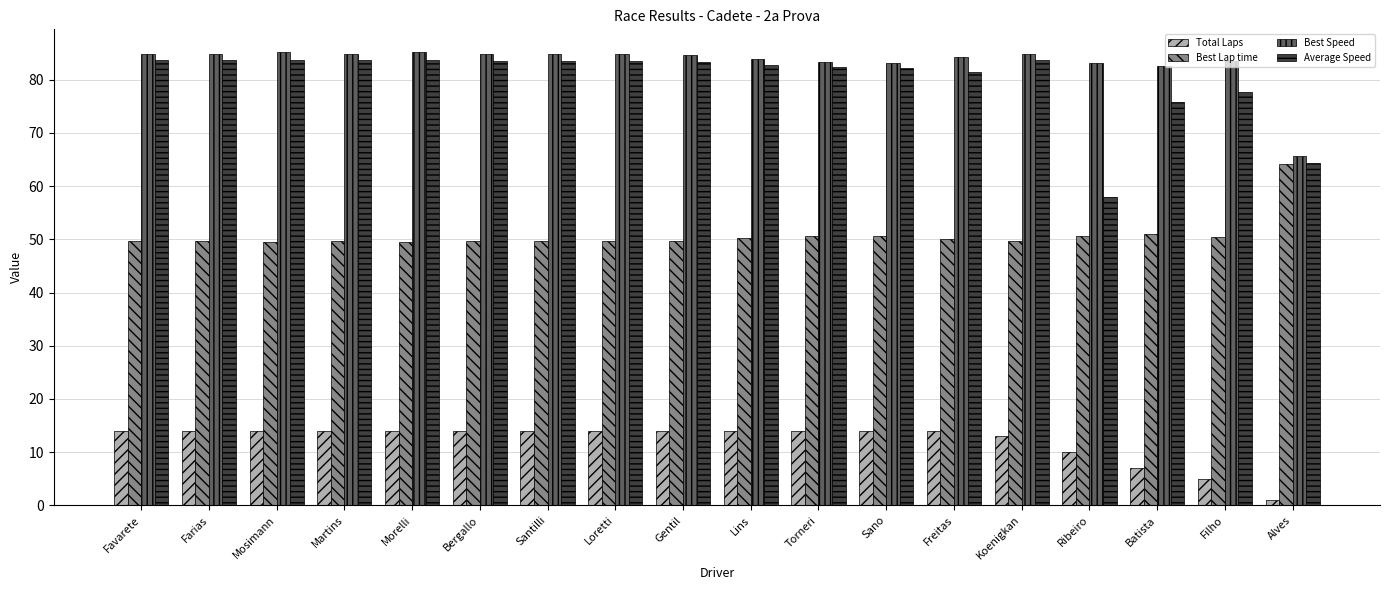

Rank the series at Ribeiro from highest to lowest value.

Best Speed, Average Speed, Best Lap time, Total Laps